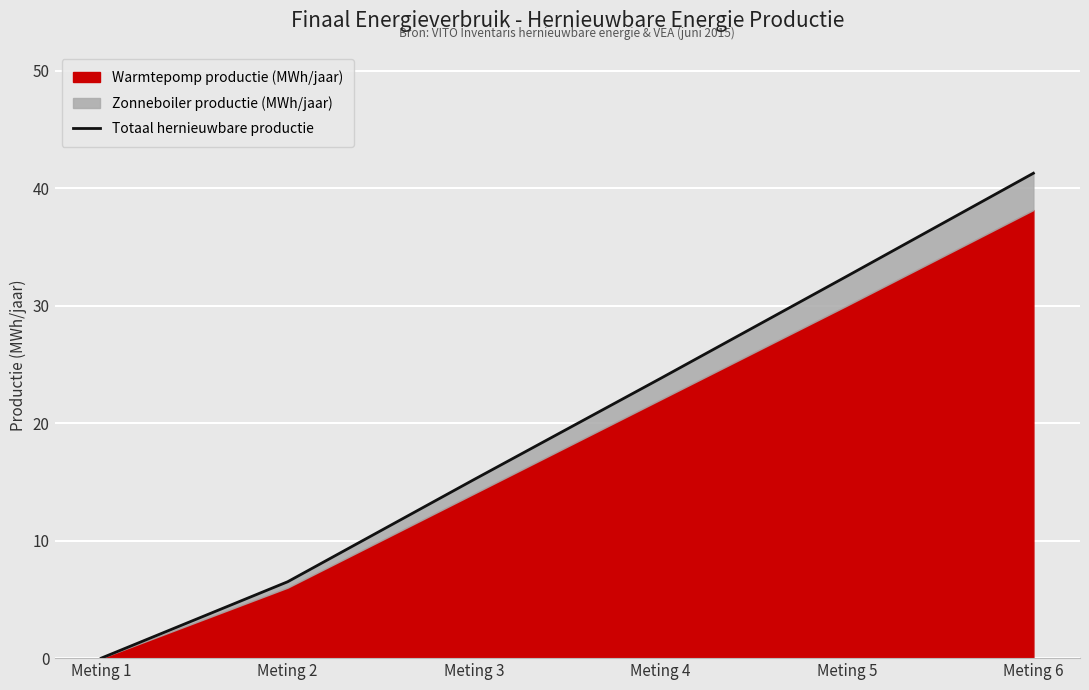

What is the value of the 6th point from the left?

41.3